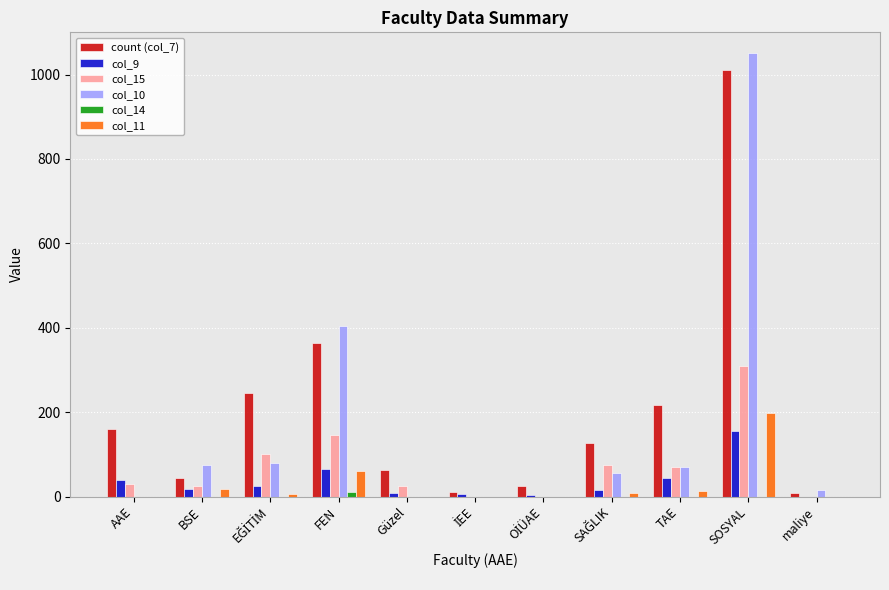

The col_11 series shows 18 at BSE. True or false?

True